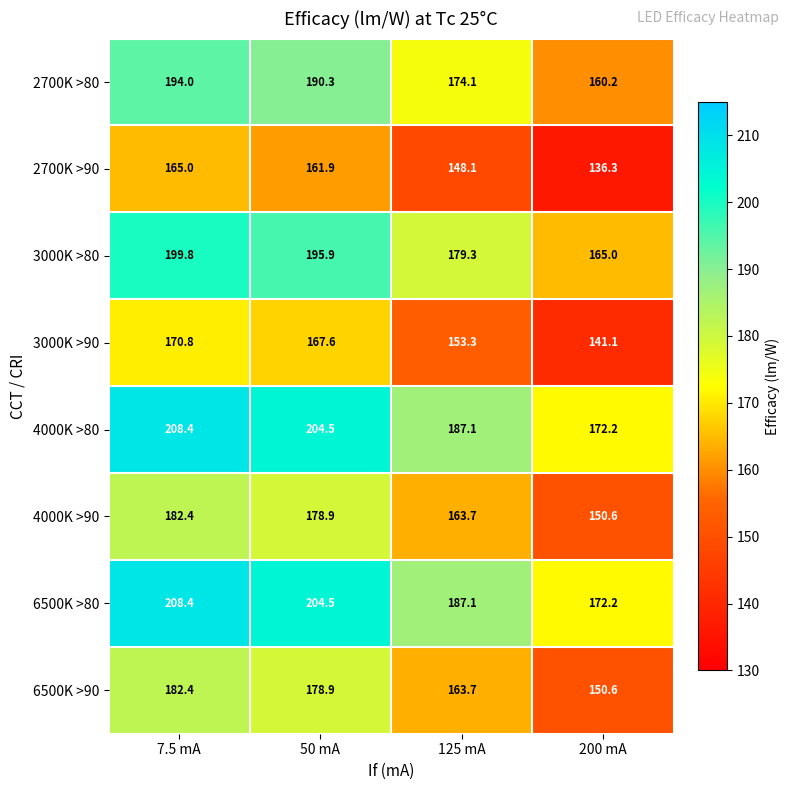

What value does the 6500K >90 series have at 200 mA?

150.6